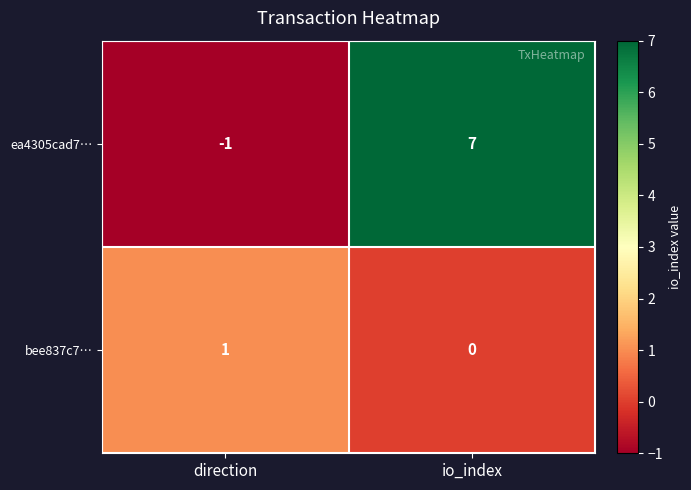

Between direction and io_index, which series saw the biggest shift?

ea4305cad7…